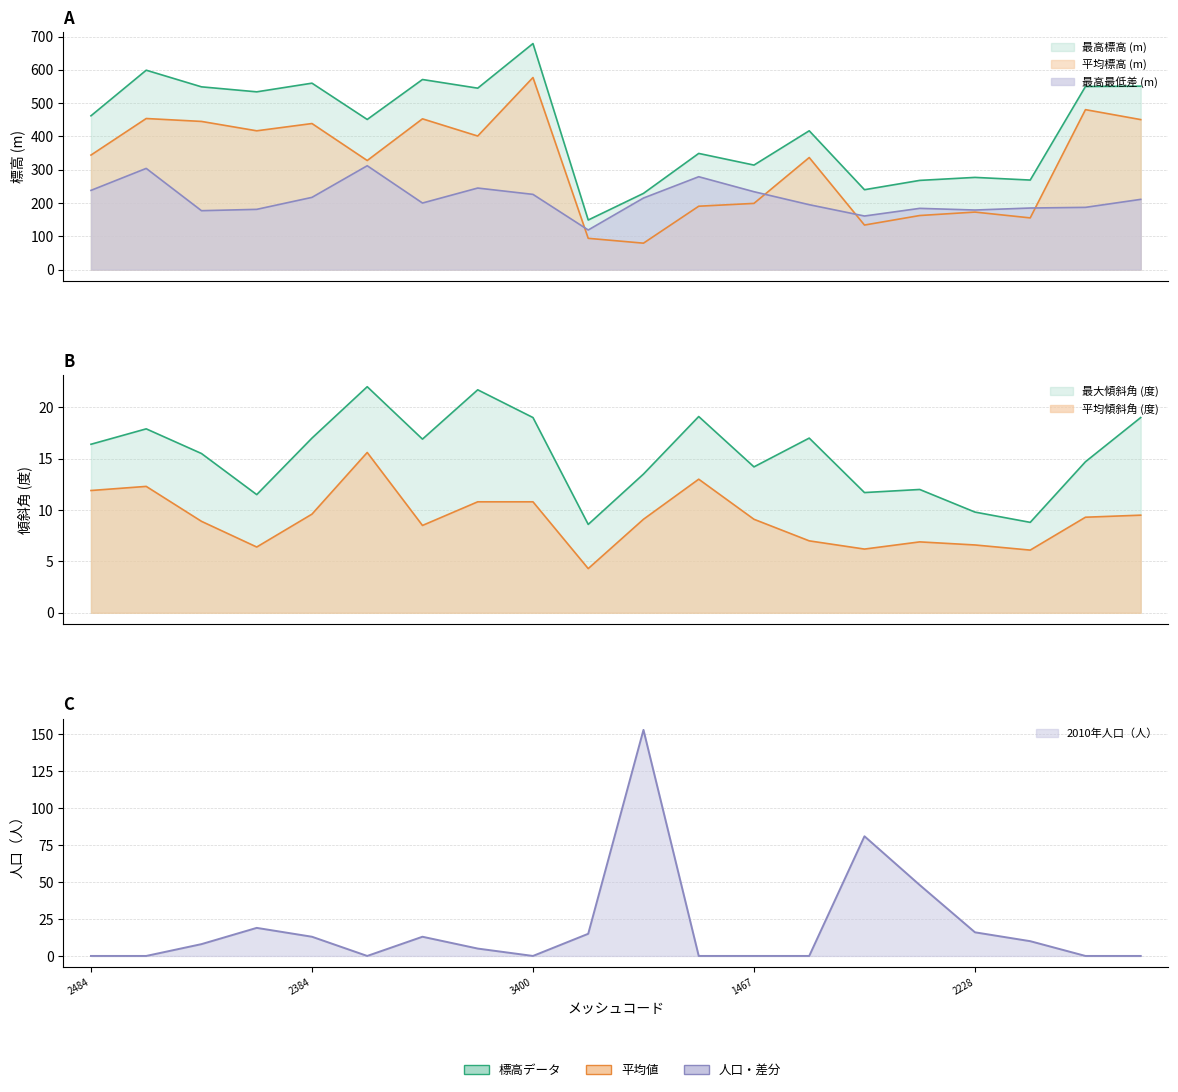

How many lines are shown in the chart?

6